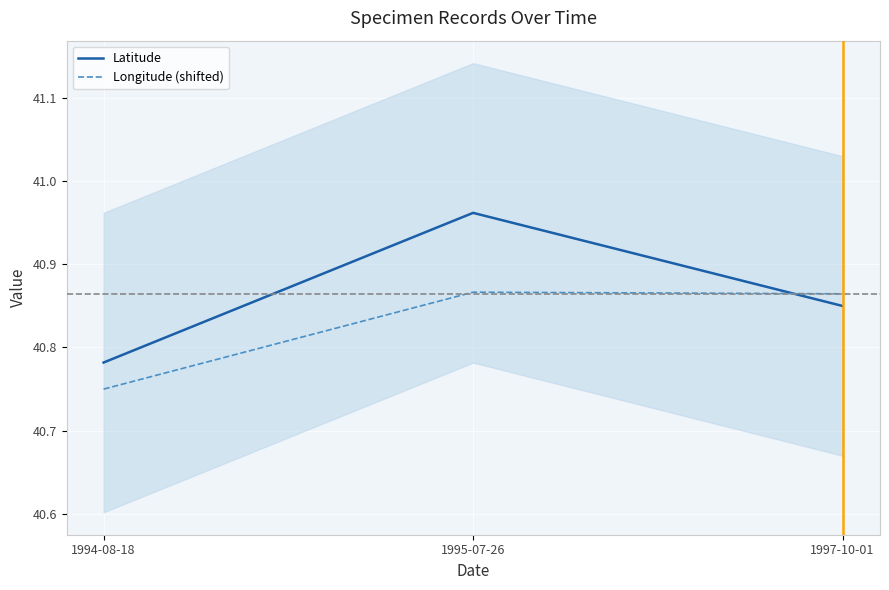

List the series in order of their peak value, highest first.

Latitude, Longitude (shifted)